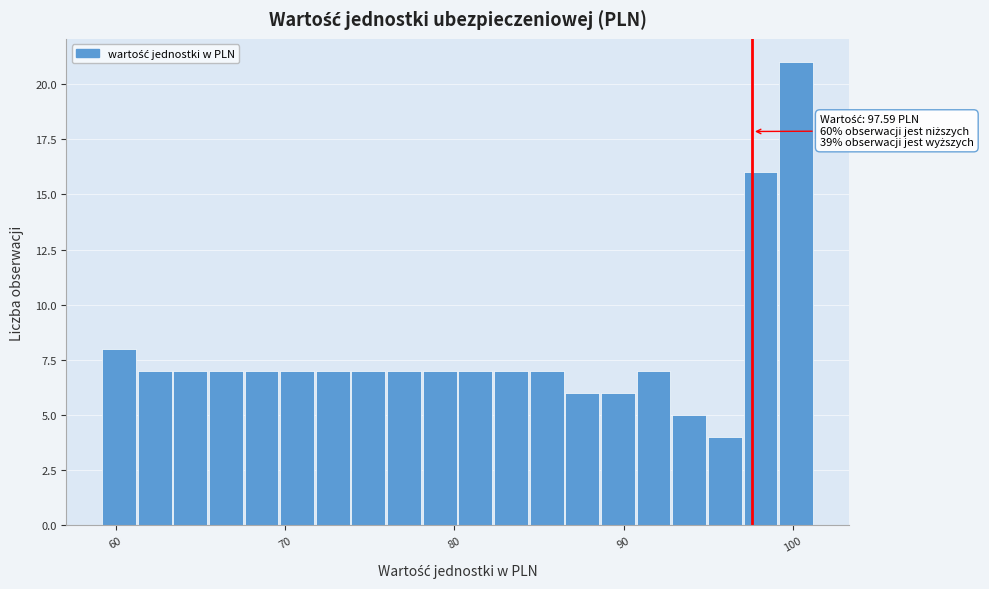

Read against the x-axis, roughly where is the centre of the tallest bar?

100